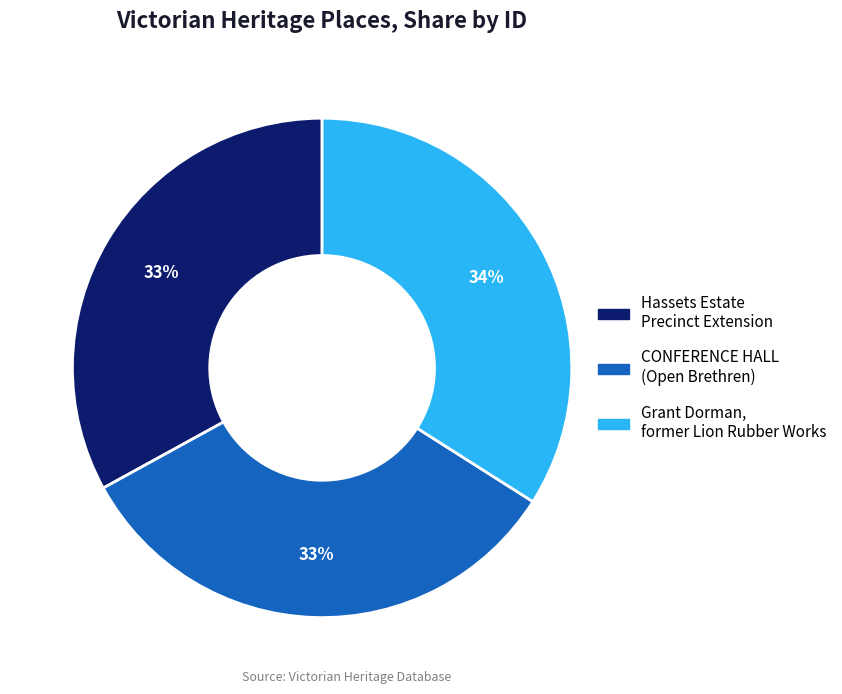

Combined, do Grant Dorman, former Lion Rubber Works and CONFERENCE HALL (Open Brethren) account for over 50%?

Yes